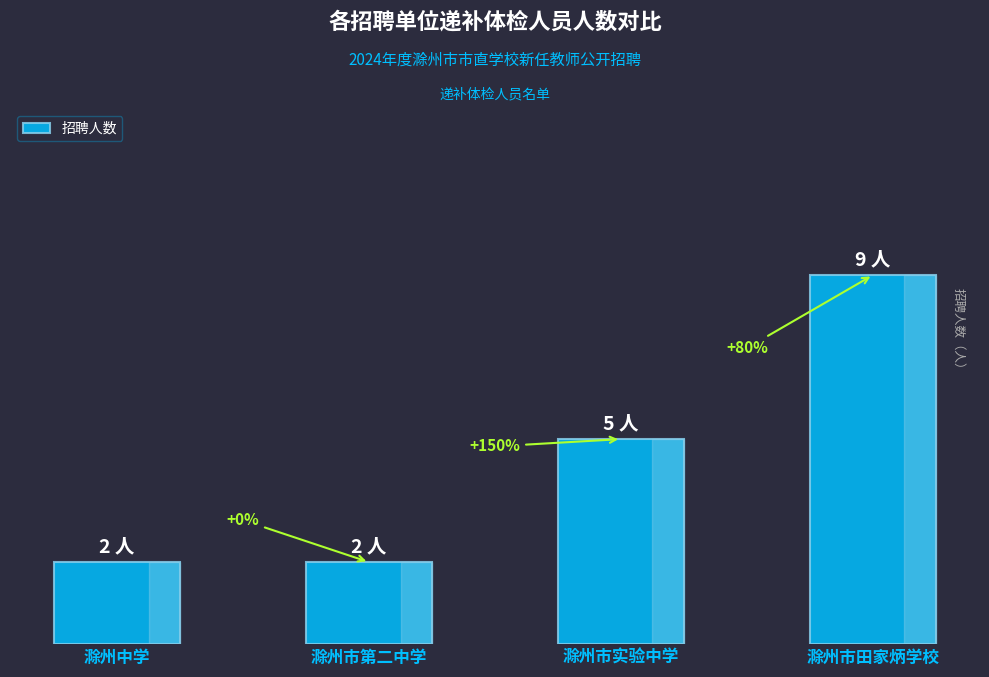

Are the bars horizontal?

No